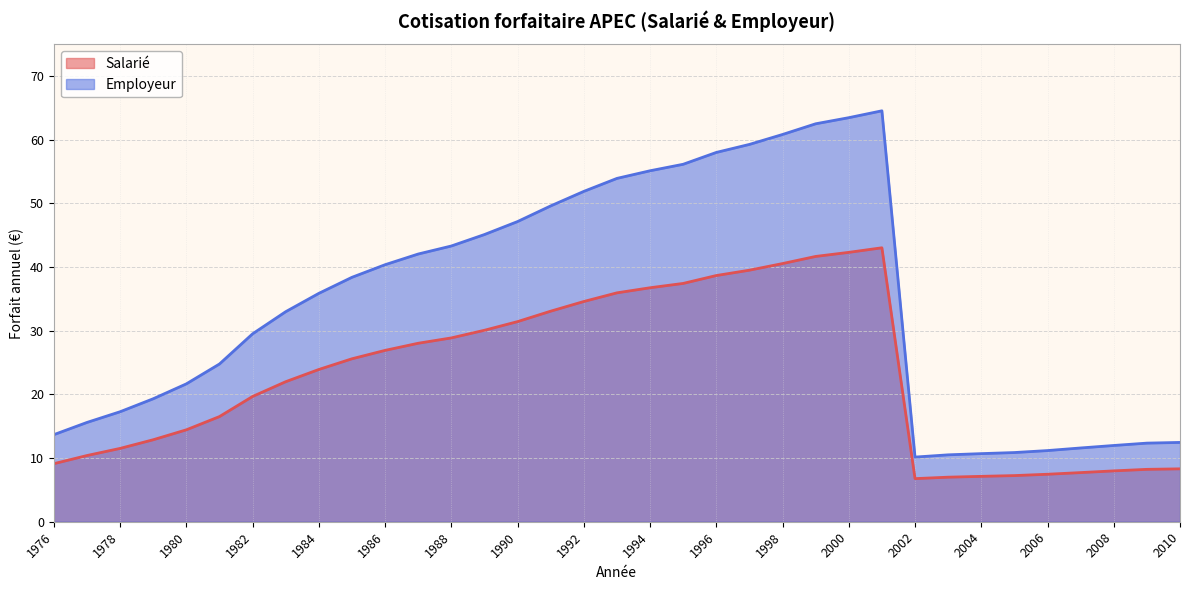

What is the average value of the Employeur series?

34.4